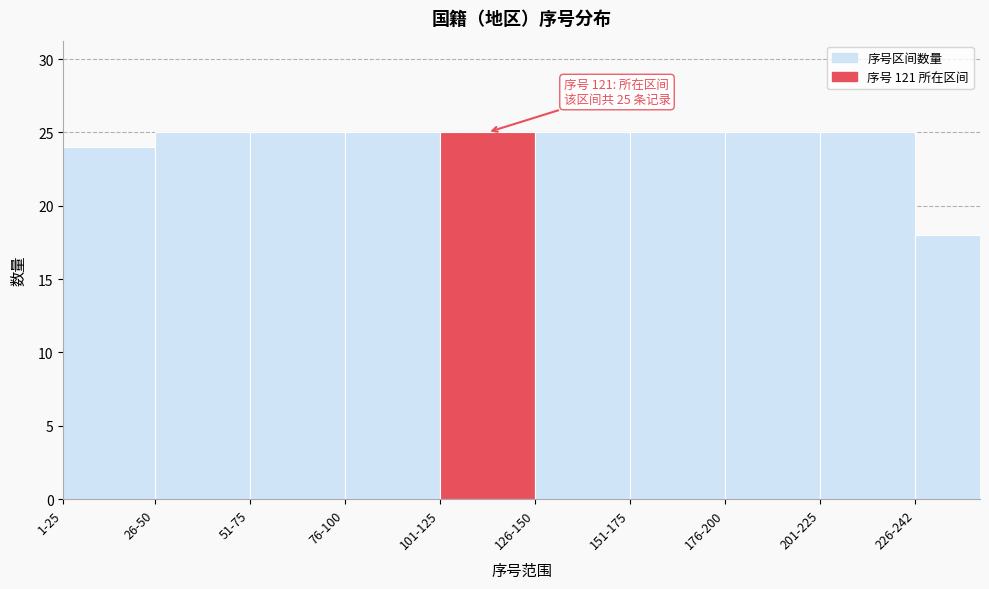

Reading right to left, what are all the values shown in this chart?

18	25	25	25	25	25	25	25	25	24